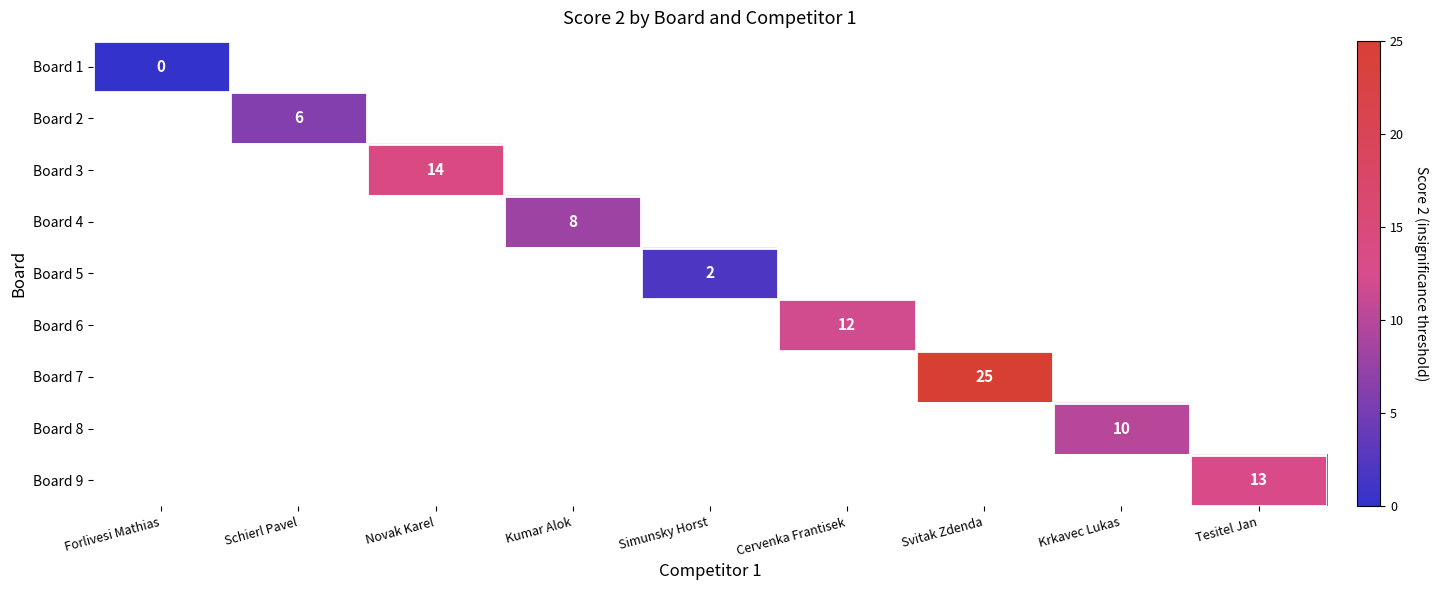

At how many categories does at least one series exceed 23?

1